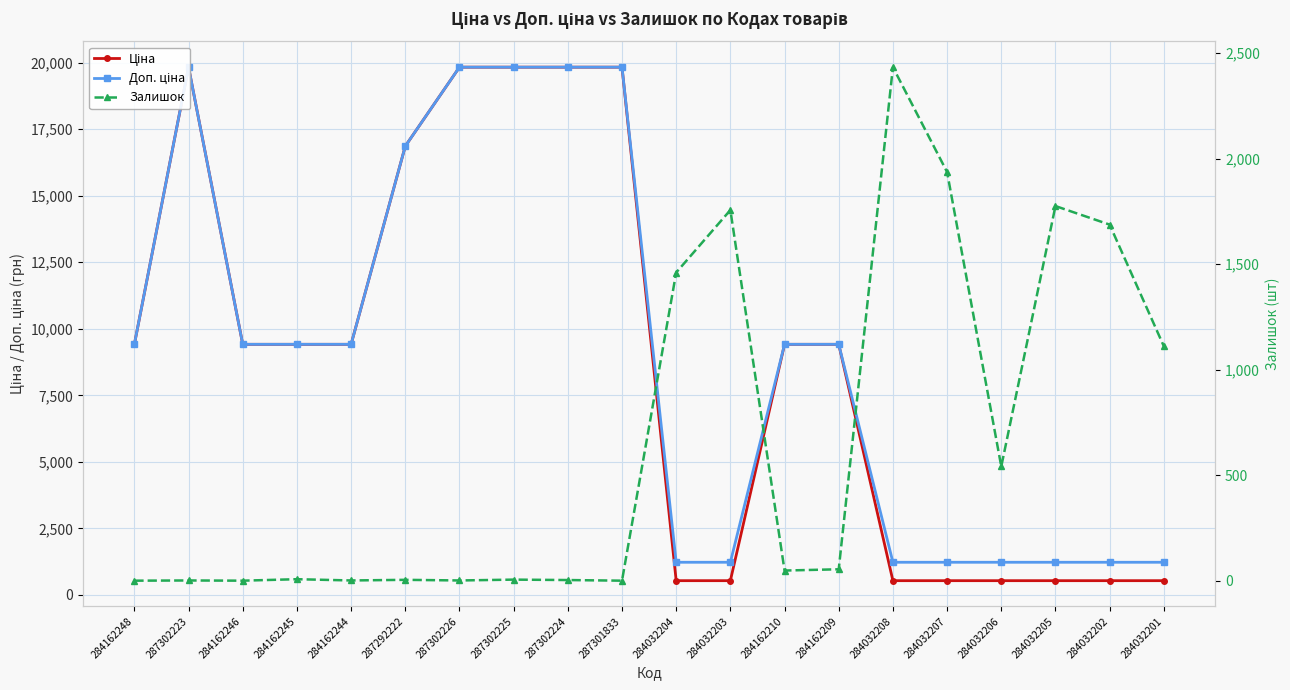

What is the difference between the maximum and minimum values in the Ціна series?

19295.7